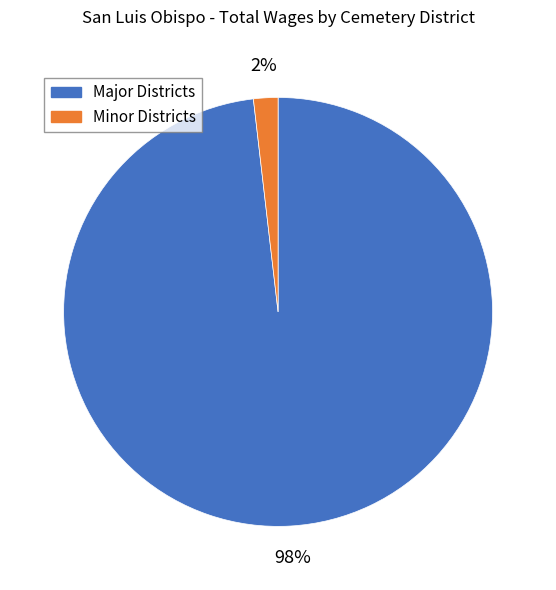

Rank the categories by value from lowest to highest.

Minor Districts, Major Districts